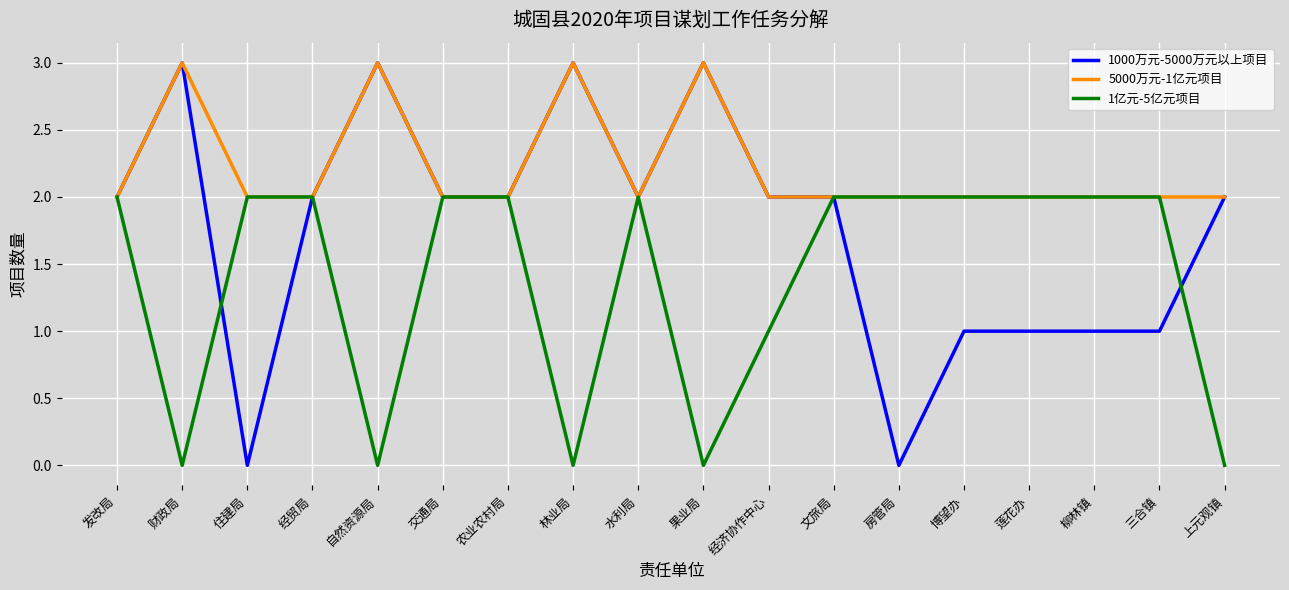

List the series in order of their overall mean, lowest first.

1亿元-5亿元项目, 1000万元-5000万元以上项目, 5000万元-1亿元项目